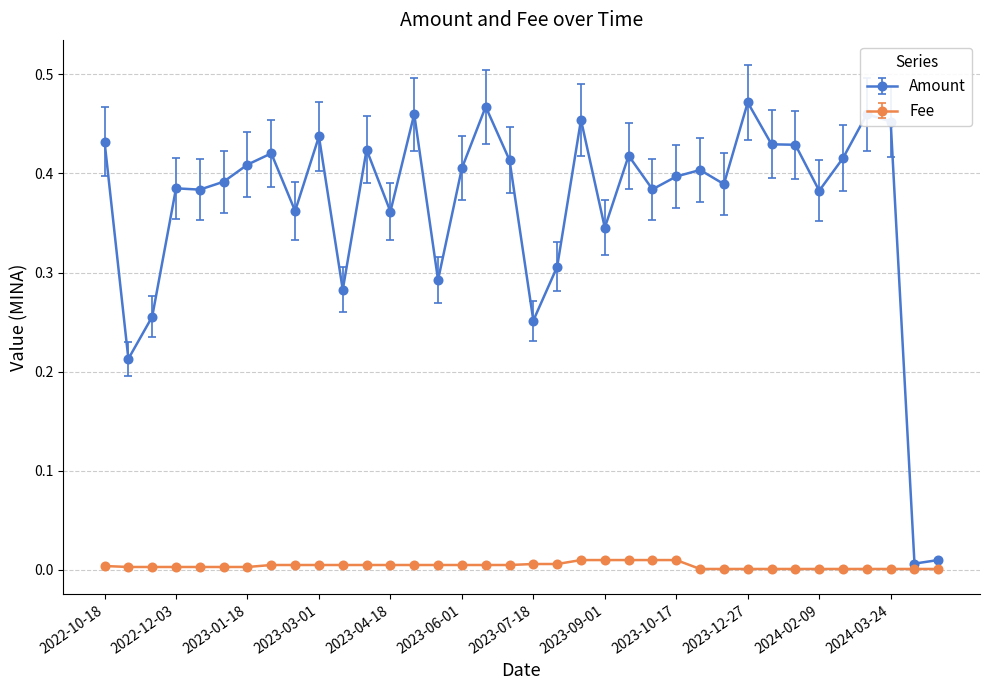

Which series has the largest total across all categories?

Amount